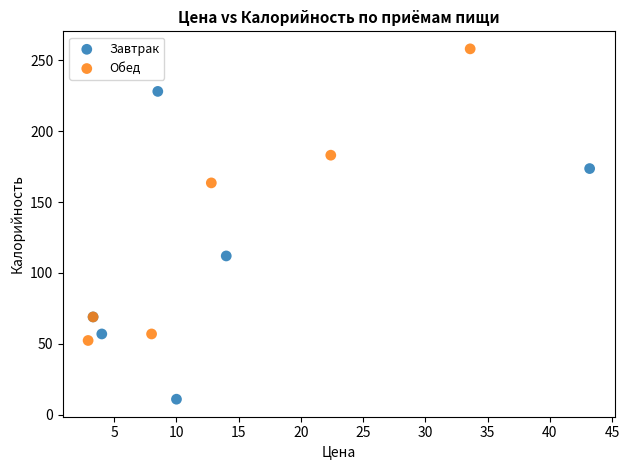

Which series reaches the maximum Y coordinate?

Обед